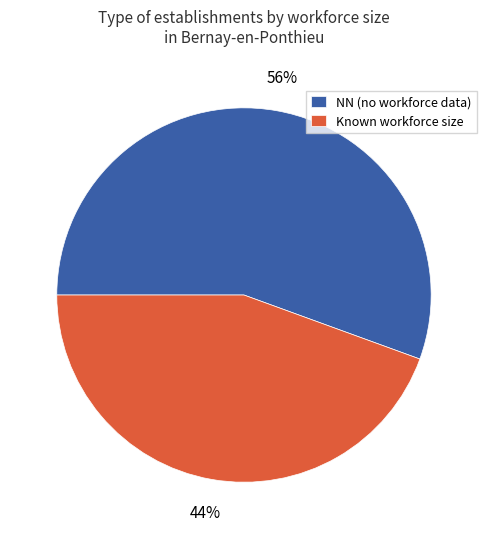

To the nearest percent, what percentage of the pie is Known workforce size?

44%